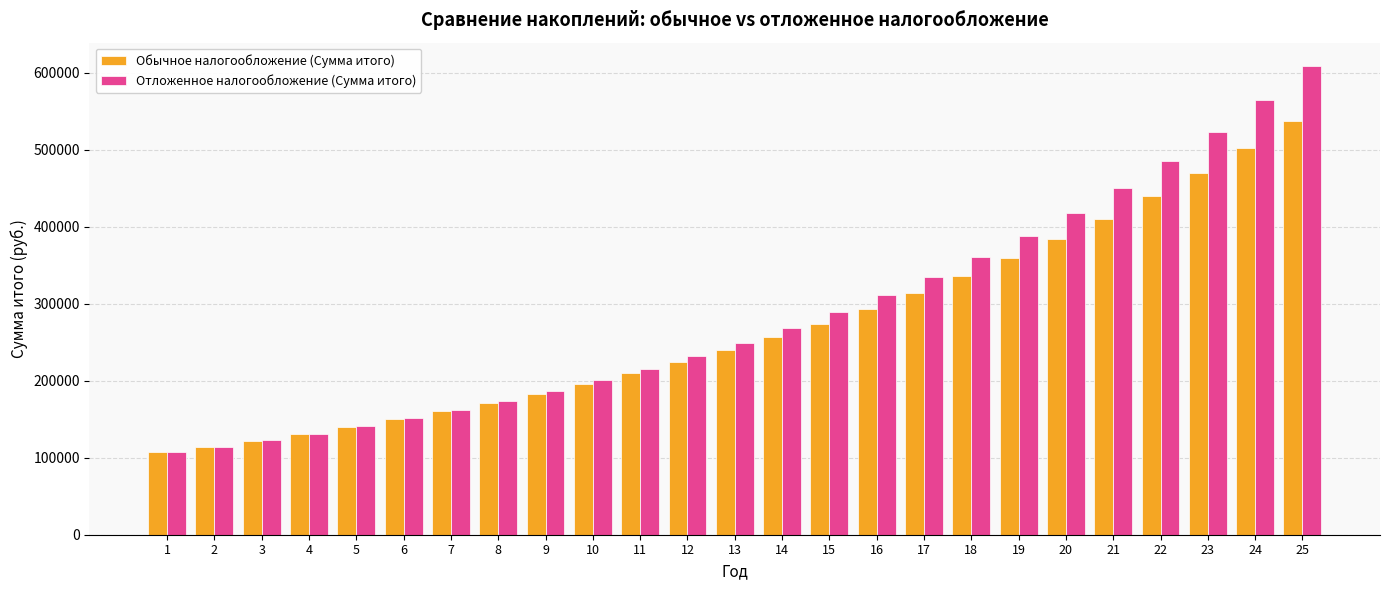

At which label does Обычное налогообложение (Сумма итого) reach its peak?

25